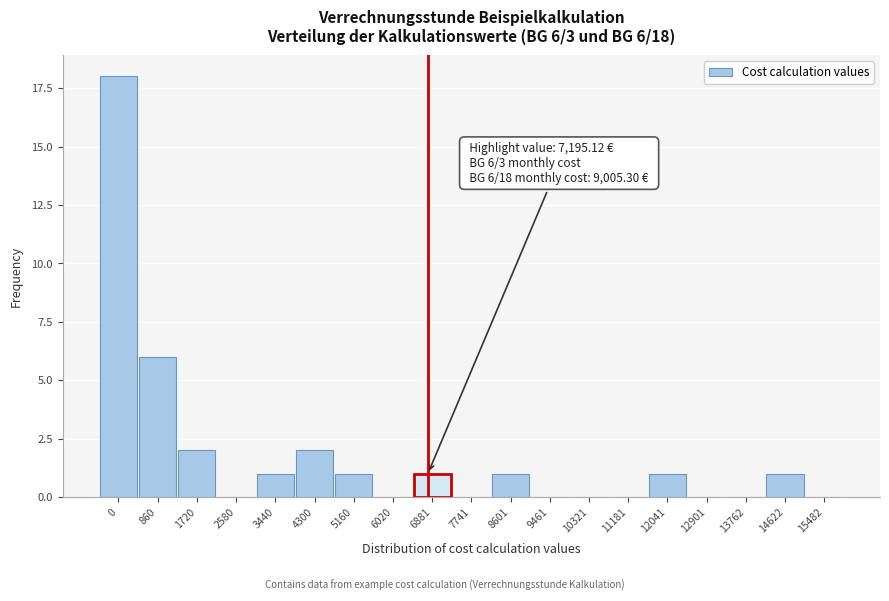

Reading left to right, extract all data points from this chart.

0=18	860=6	1720=2	2580=0	3440=1	4300=2	5160=1	6020=0	6881=1	7741=0	8601=1	9461=0	10321=0	11181=0	12041=1	12901=0	13762=0	14622=1	15482=0